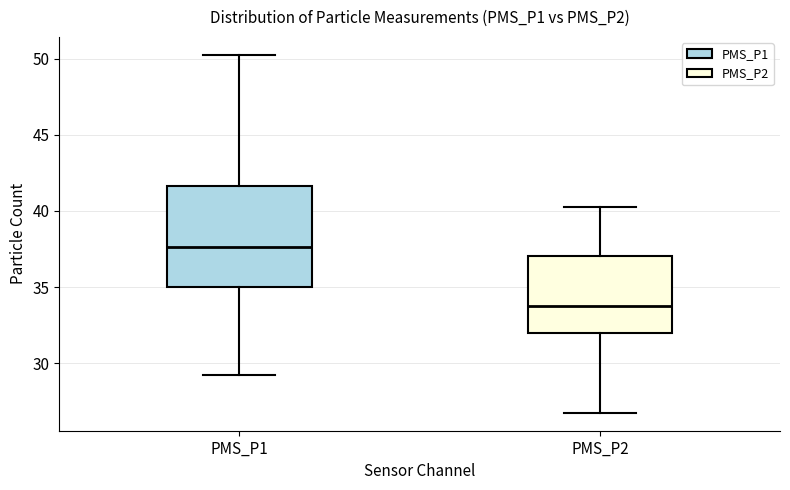

Reading left to right, read every box against the y-axis: the position of its median line, the range the box covers, and the ends of its whiskers. The values are not printed on the chart, so give them approximately, as read against the axis.

PMS_P1: median 37.5, box 35.0 to 41.5, whiskers 29.5 to 50.5
PMS_P2: median 34.0, box 32.0 to 37.0, whiskers 27.0 to 40.5